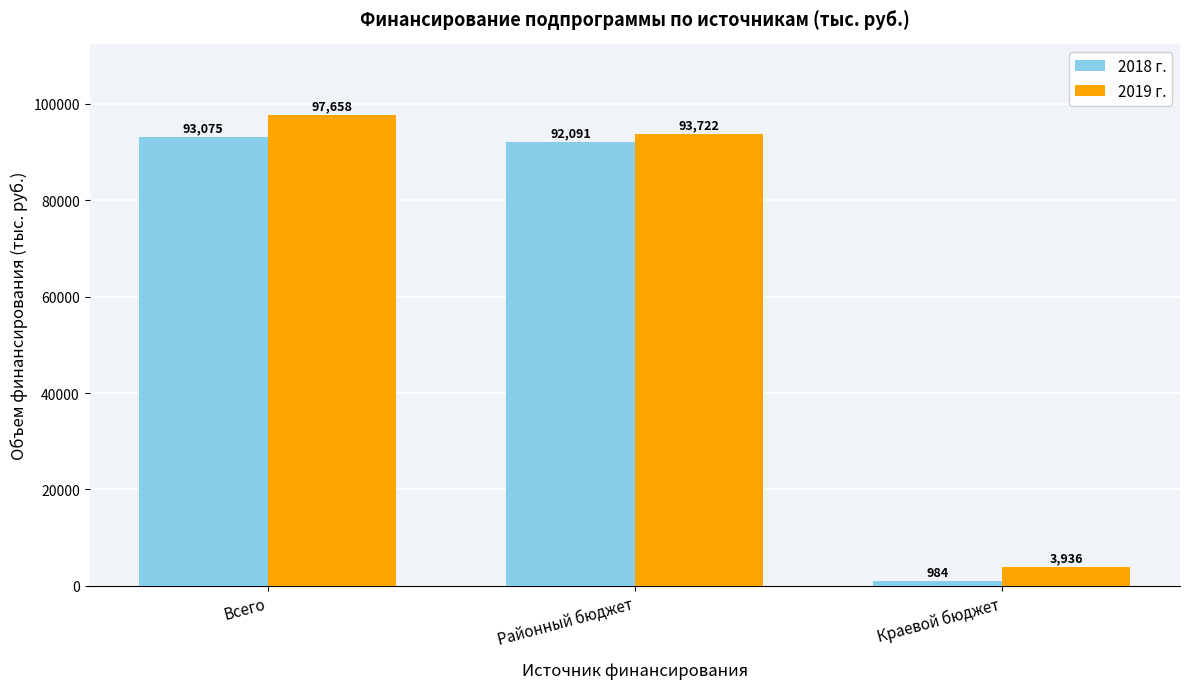

What is the approximate value of 2018 г. at Районный бюджет?

92091.0